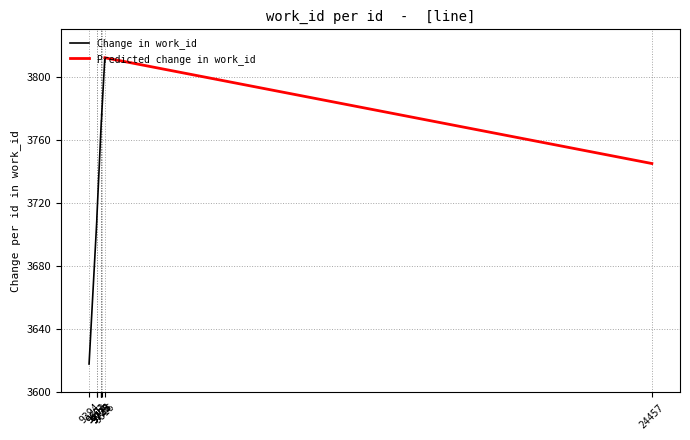

Which label corresponds to the smallest value in the chart?

9394